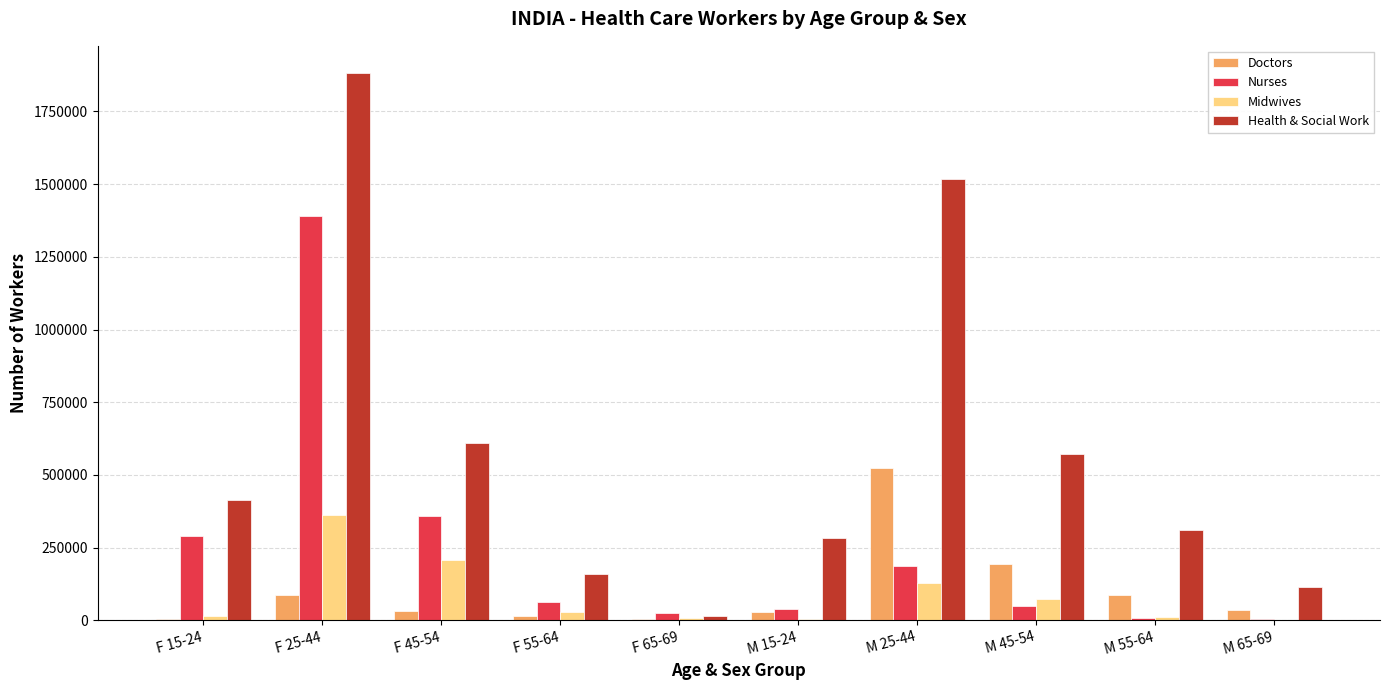

Are the bars grouped side by side (vs. stacked)?

Yes